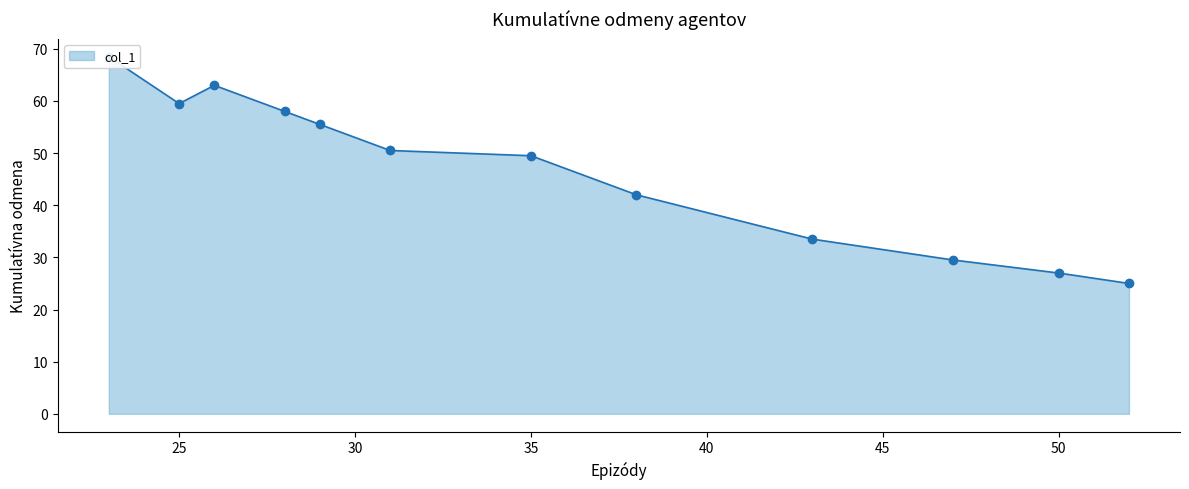

Reading right to left, what are all the values shown in this chart?

25.0	27.0	29.5	33.5	42.0	49.5	50.5	55.5	58.0	63.0	59.5	68.5